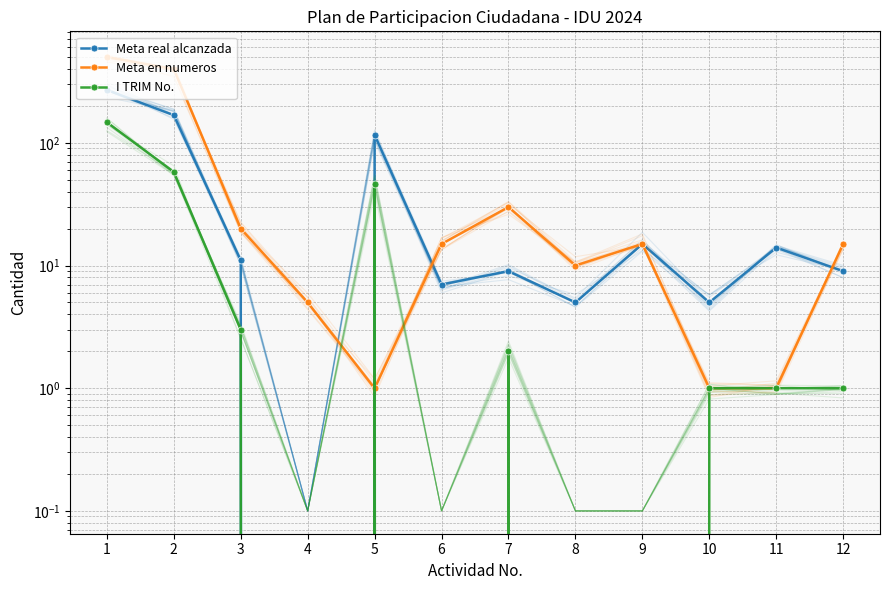

List the labels in order of Meta en numeros value, largest first.

1, 2, 7, 3, 6, 9, 12, 8, 4, 5, 10, 11